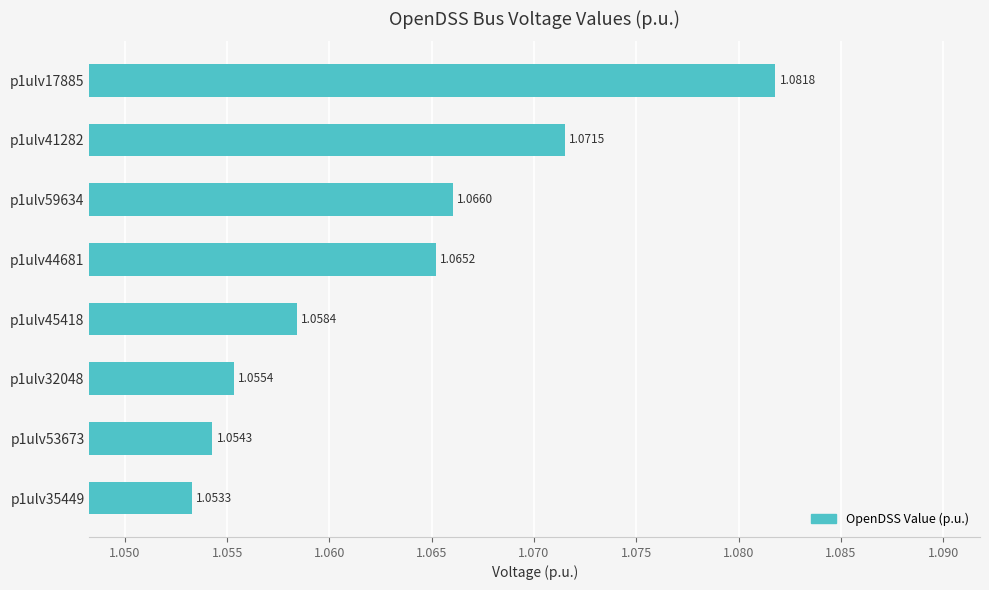

Are the bars grouped side by side (vs. stacked)?

No